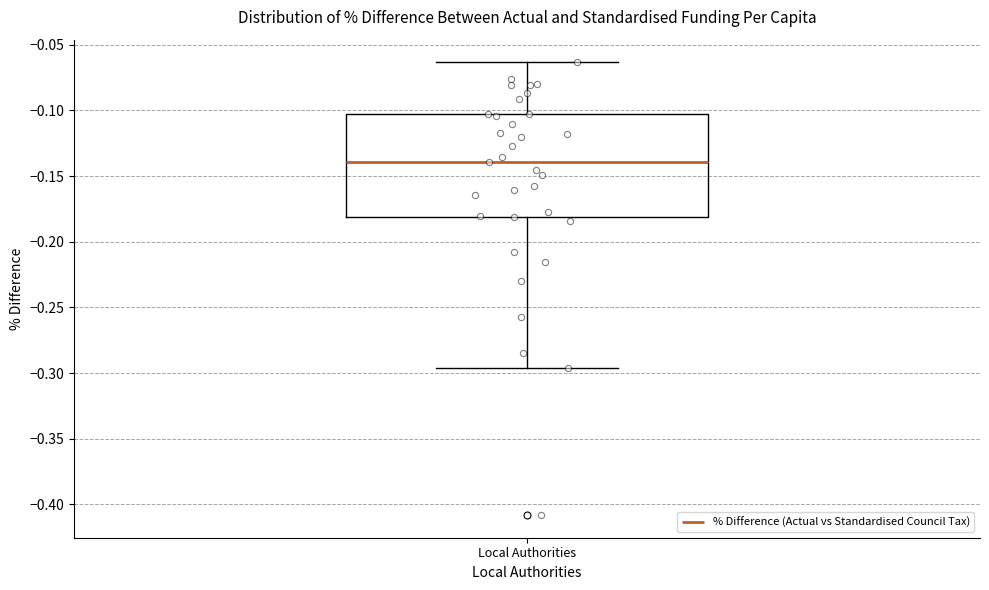

Where does the lower whisker of the box for Local Authorities end on the y-axis? The values are not printed on the chart, so give them approximately, as read against the axis.

-0.295